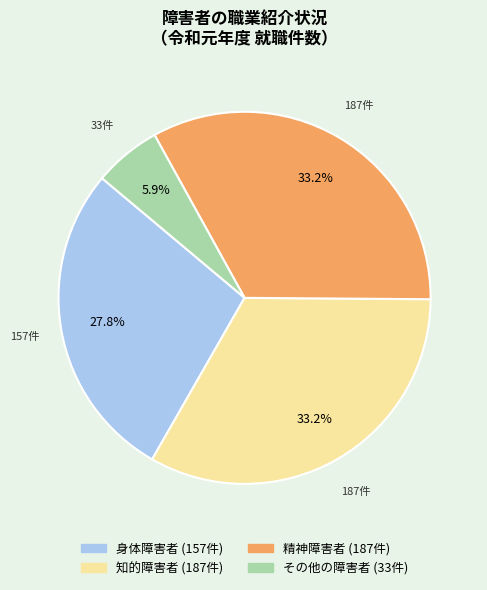

What percentage do 知的障害者 and 精神障害者 together represent?

66.3%